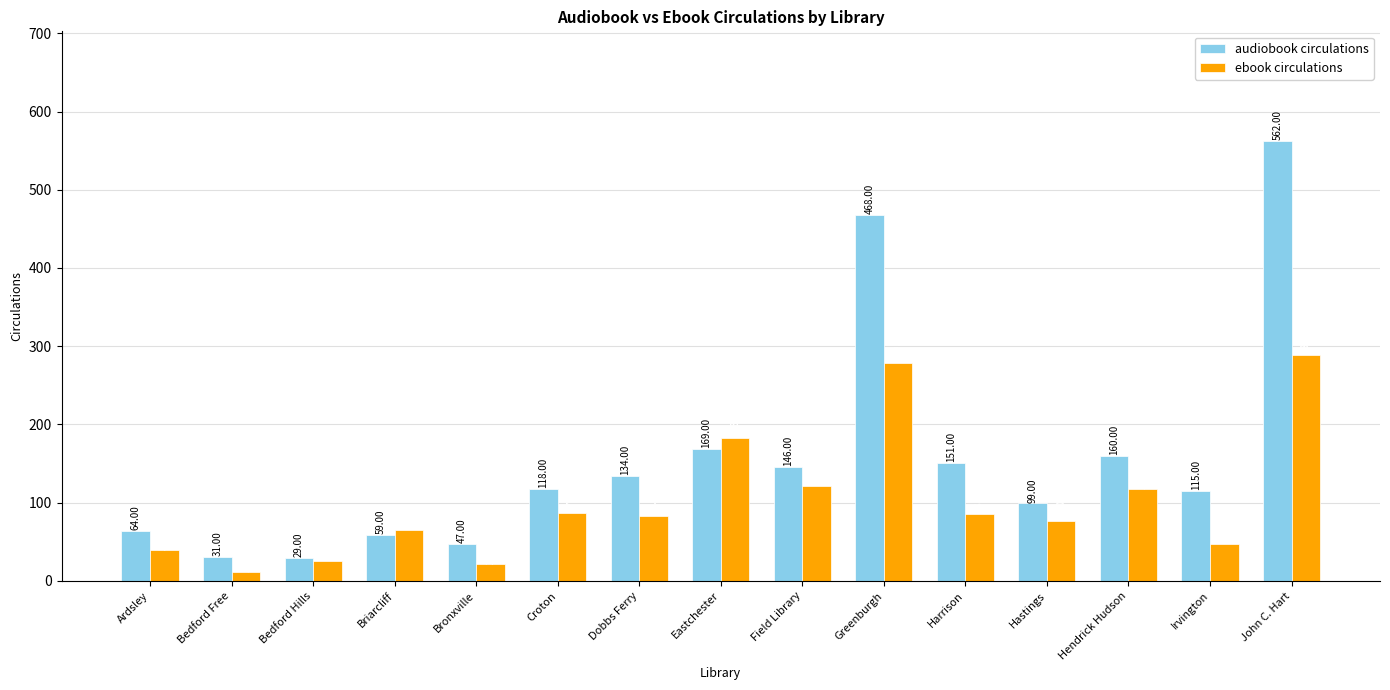

What is the sum of the ebook circulations values at Dobbs Ferry and Harrison?

169